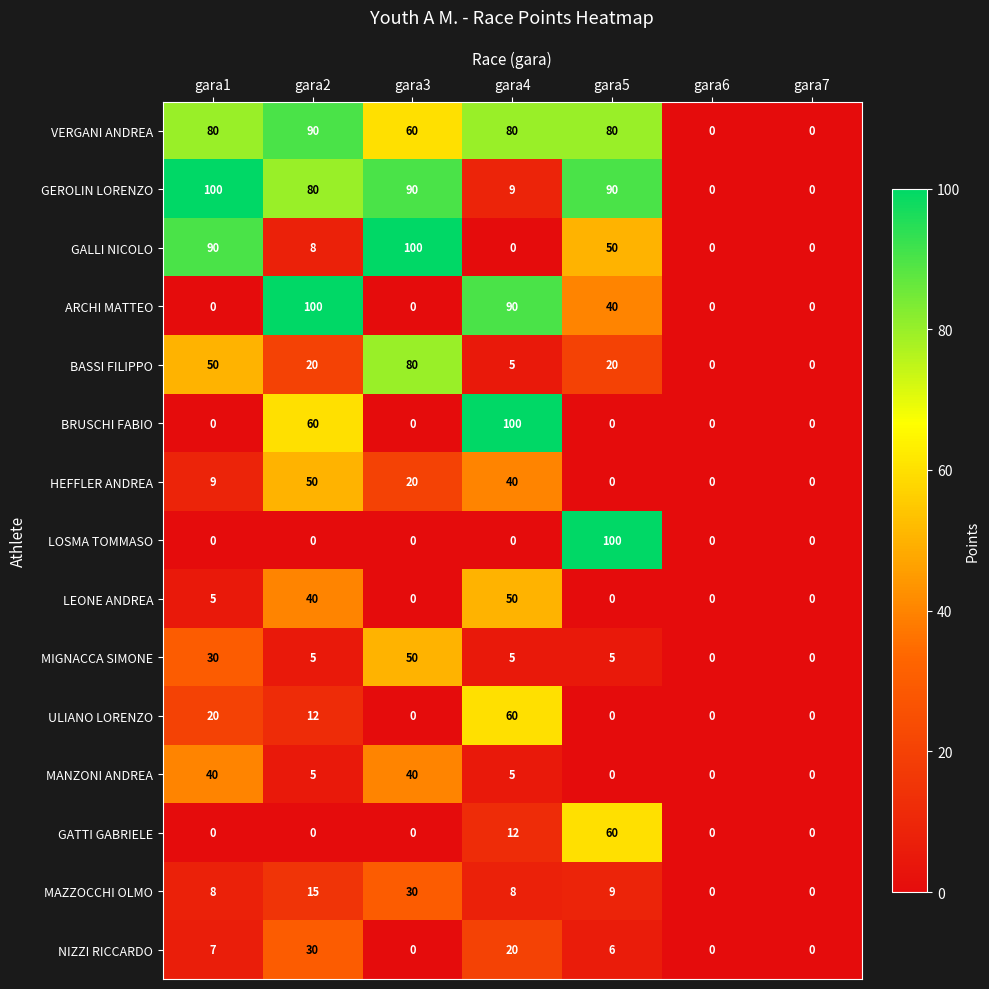

Where does the GALLI NICOLO series first go above 8?

gara1